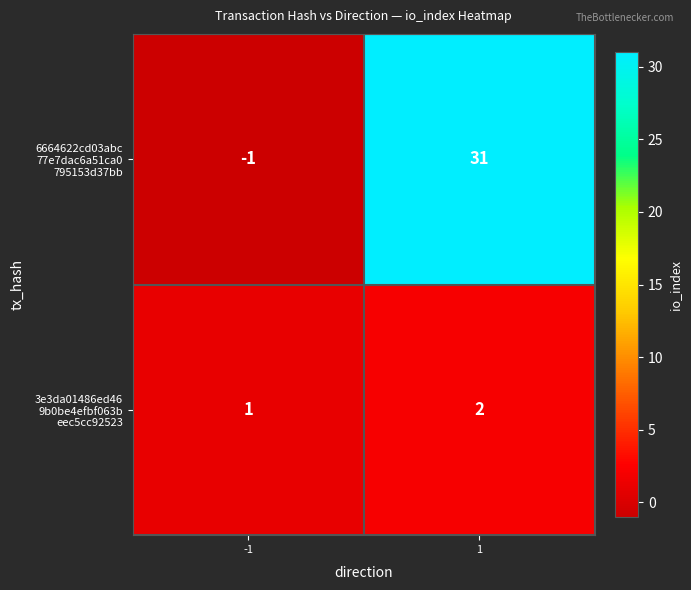

What is the difference between the highest and lowest values at 1?

29